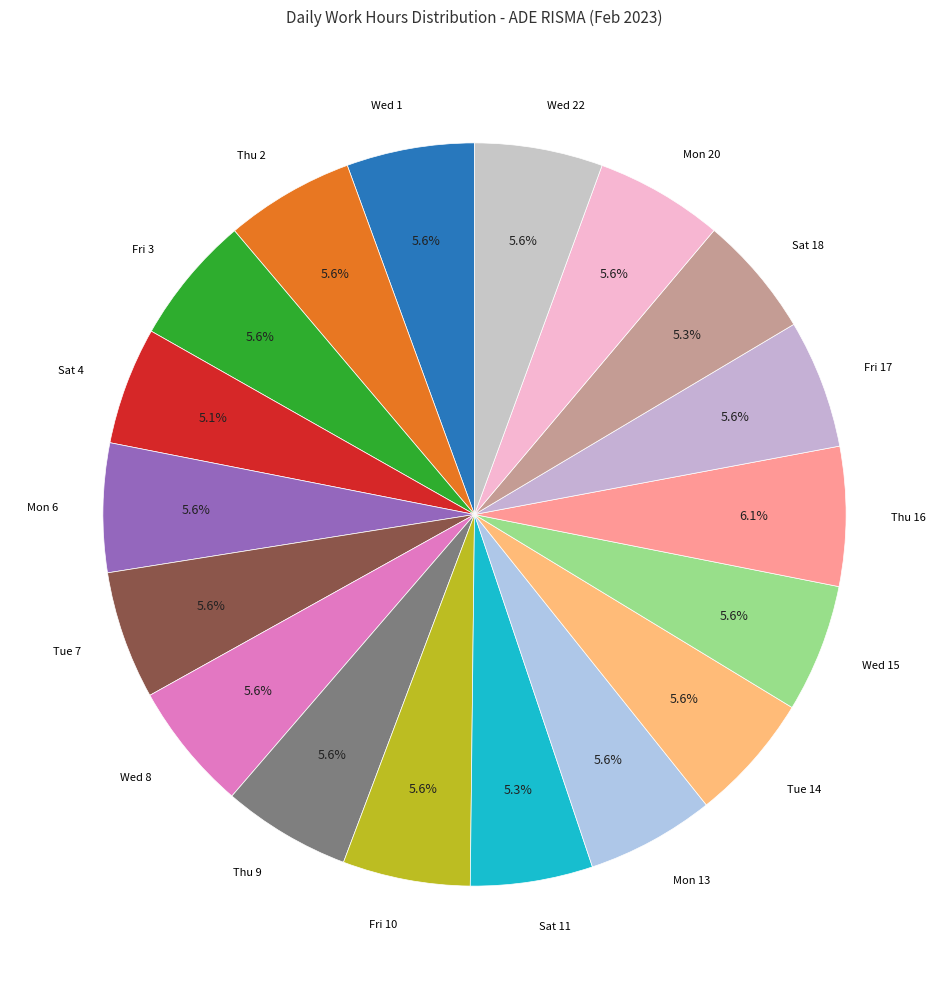

What percentage is the Thu 9 slice, to the nearest percent?

6%